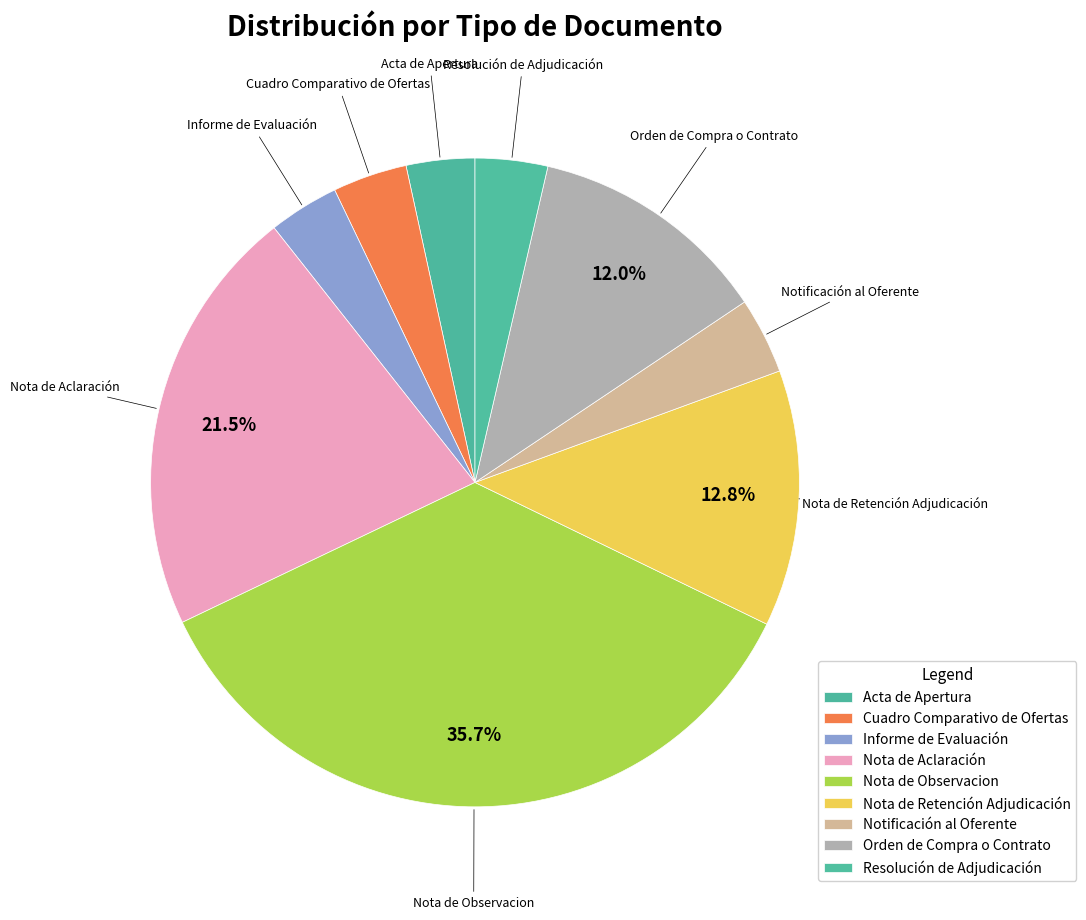

To the nearest percent, what is the combined percentage of Notificación al Oferente and Informe de Evaluación?

7%